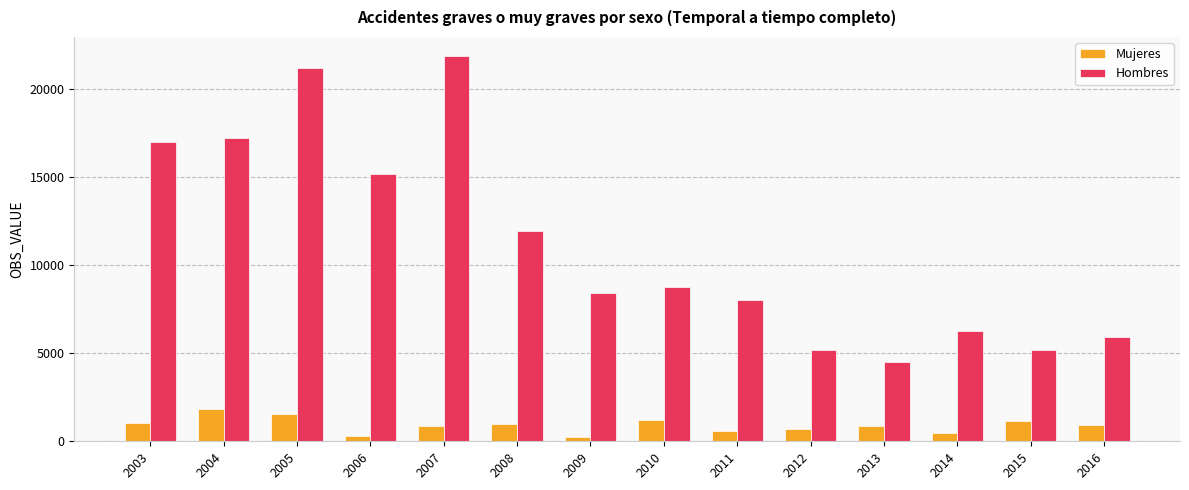

What is the difference between the maximum and minimum values in the Hombres series?

17353